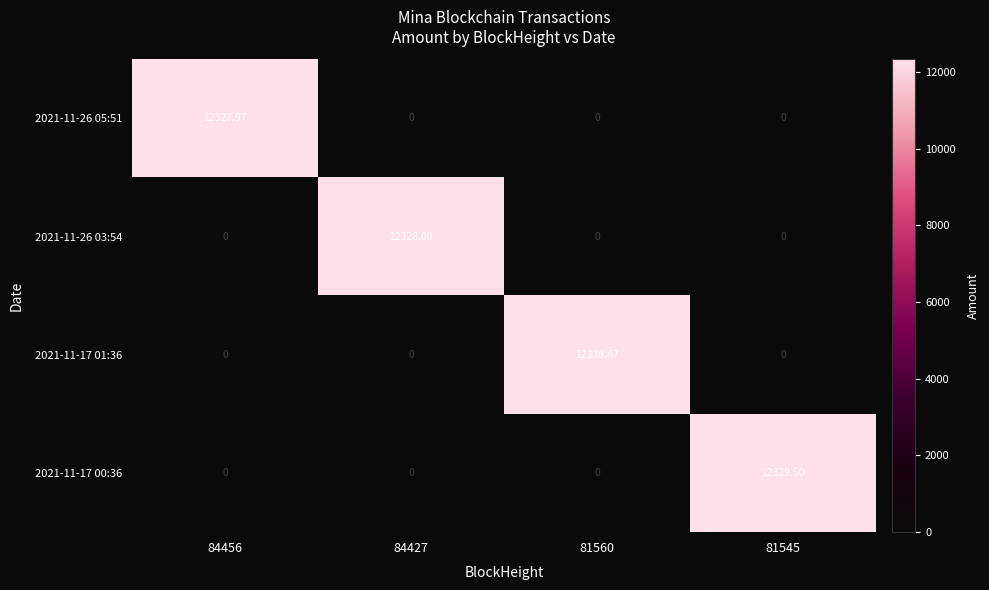

What is the spread (max minus min) of values at 84427?

12328.0